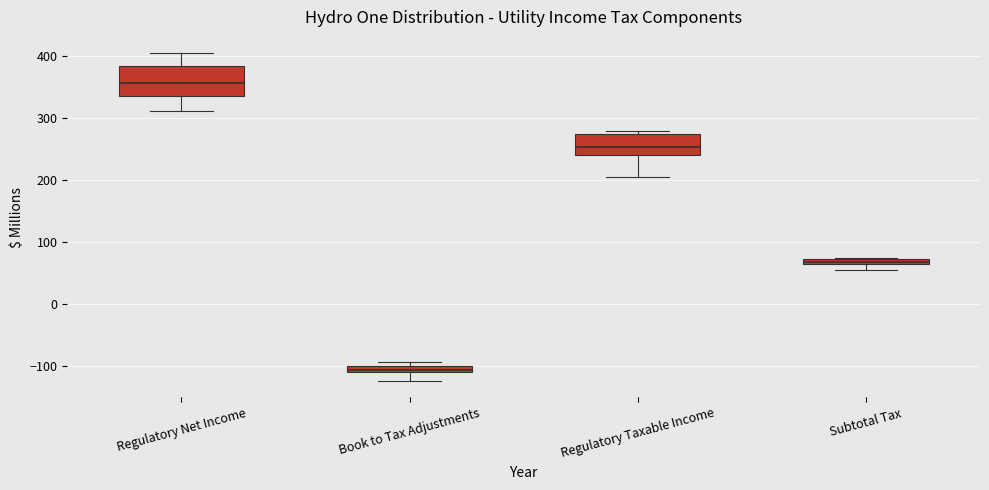

Which box has the lowest median line?

Book to Tax Adjustments